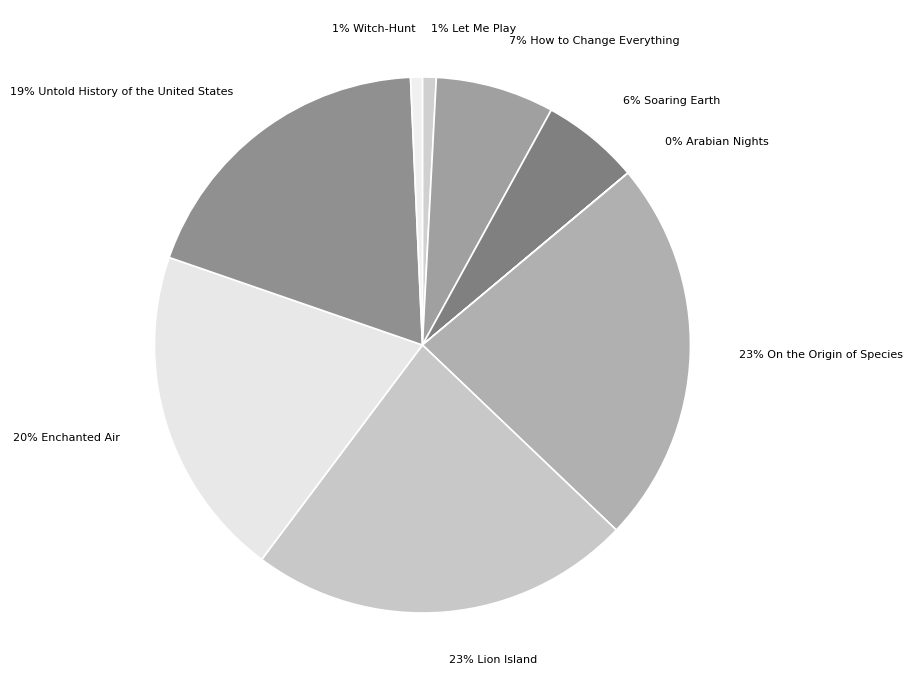

To the nearest percent, what is the average slice percentage?

11%